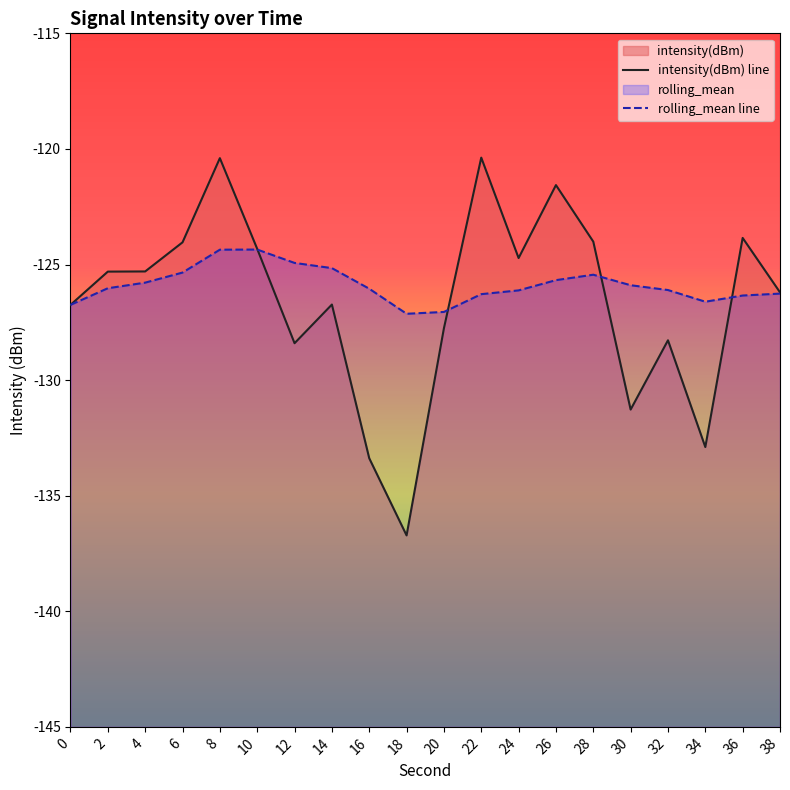

What is the sum of all intensity(dBm) values?

-2532.3